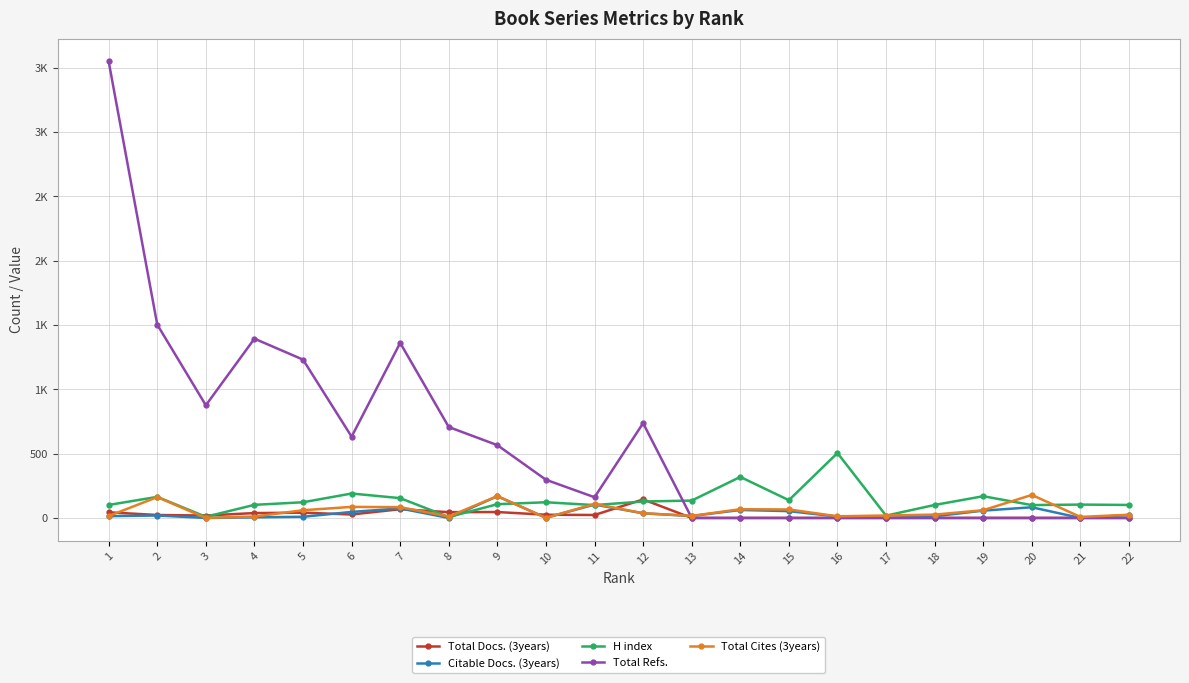

Does the chart have visible grid lines?

Yes